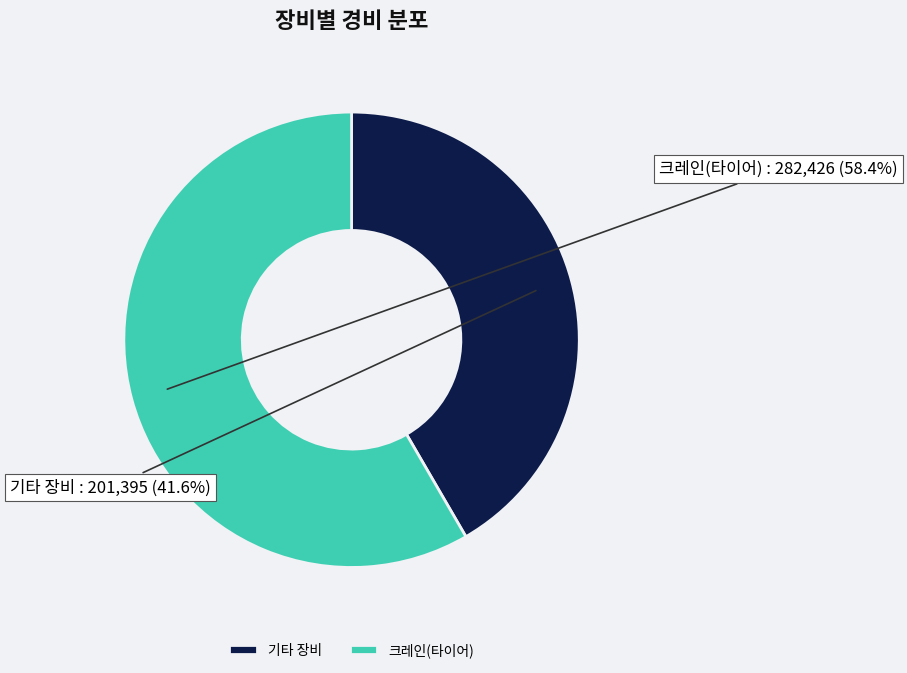

What percentage do 크레인(타이어) and 기타 장비 together represent?

100.0%